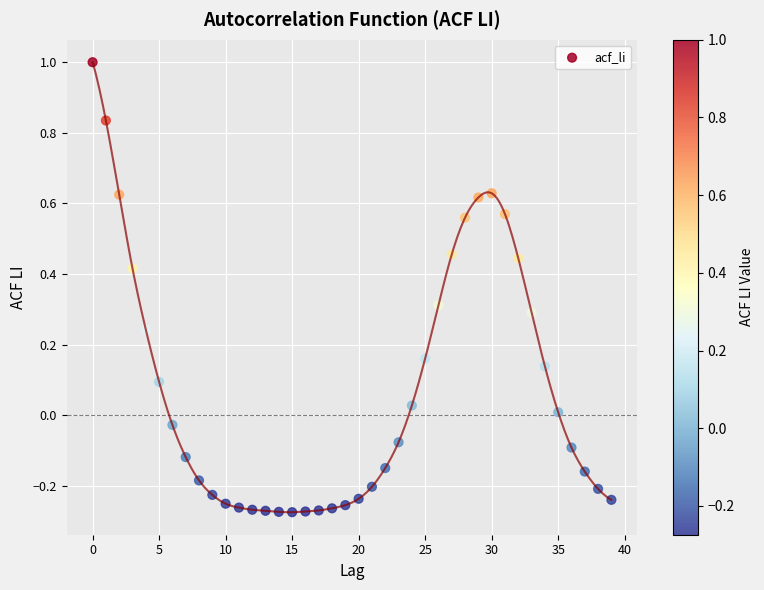

What is the range of Y values (max minus min)?

1.3